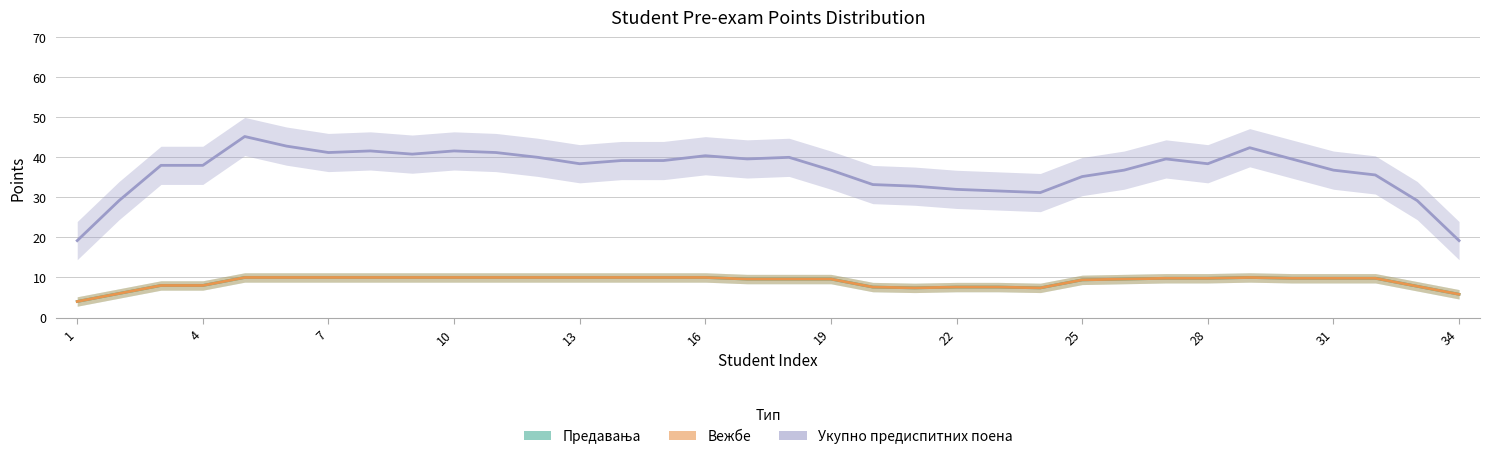

At which label is Предавања closest to 7?

20